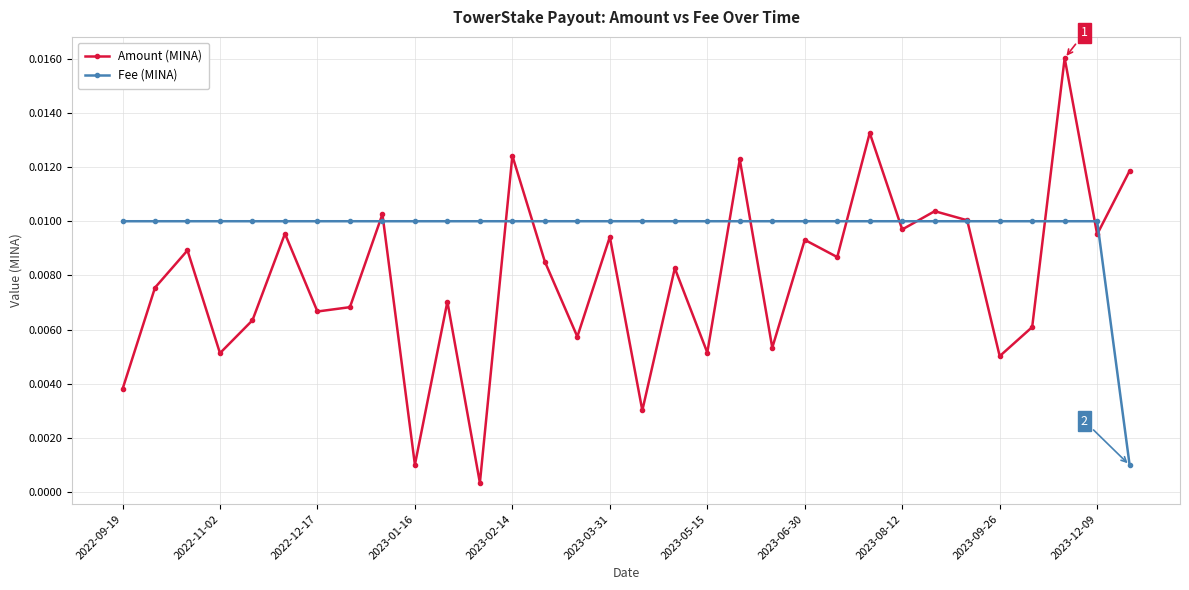

How many Fee (MINA) values are between 0 and 1?

32